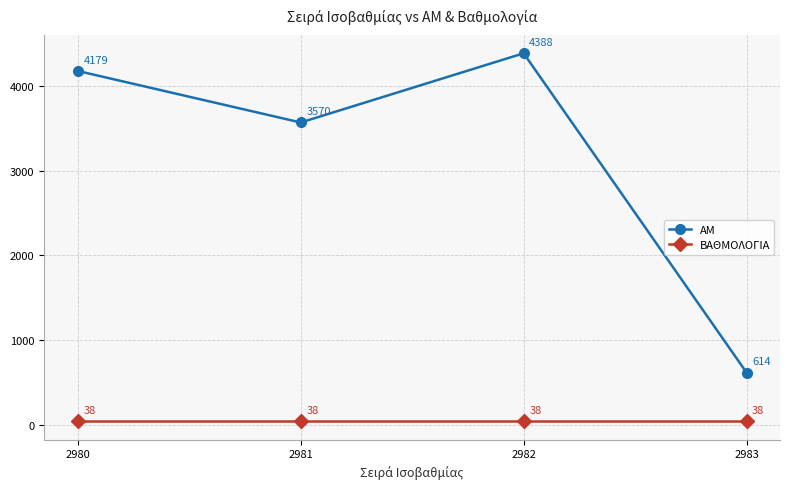

What are all the series names shown in the legend?

ΑΜ, ΒΑΘΜΟΛΟΓΙΑ